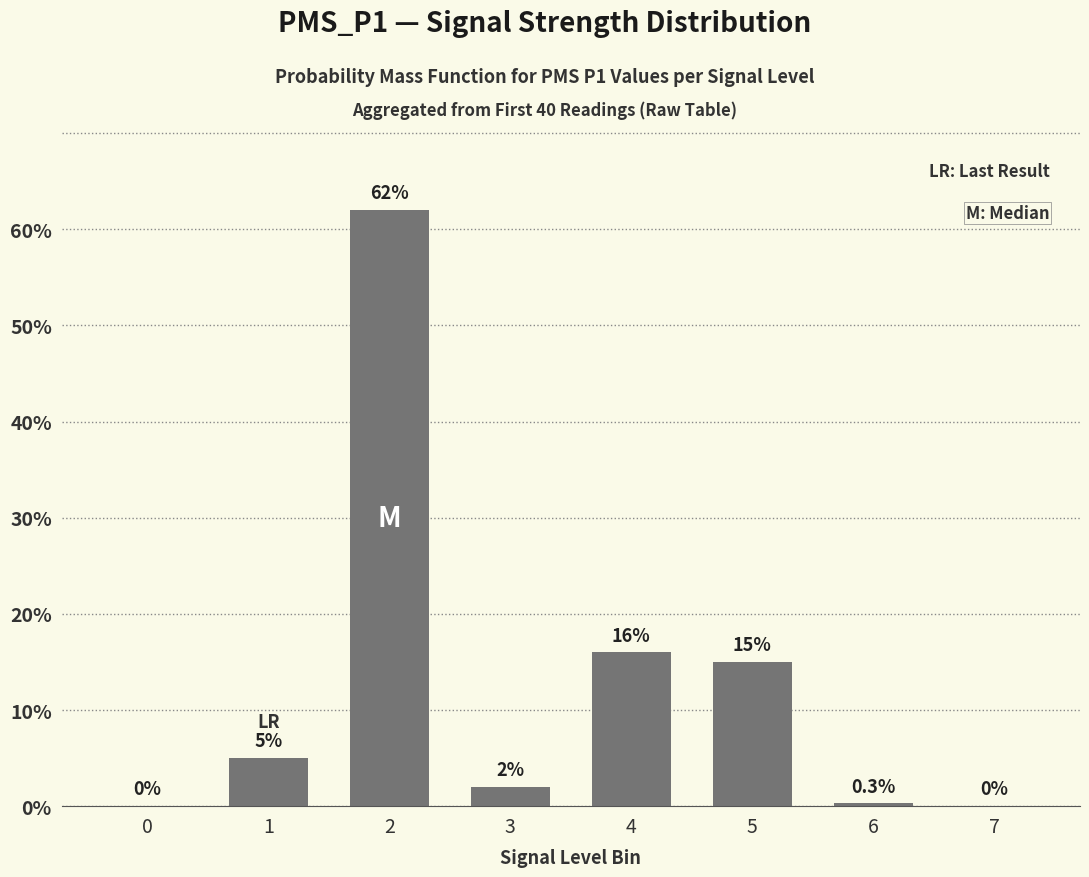

What is the greatest value displayed?

62.0